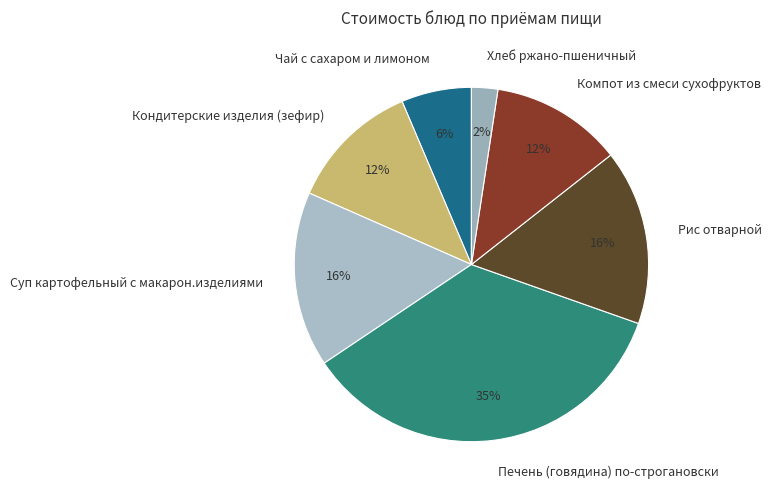

How many segments does this pie chart have?

7